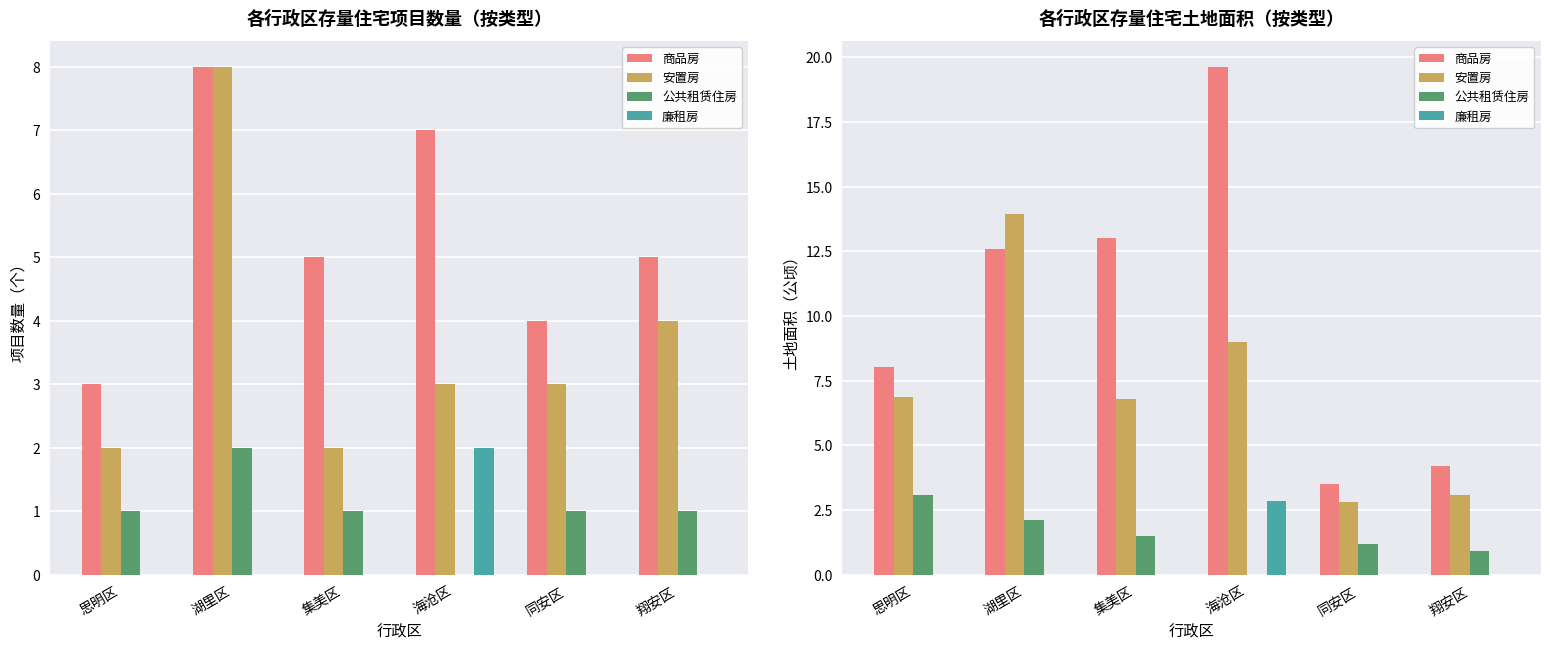

True or false: 公共租赁住房 has a value of 0.9 at 翔安区.

True